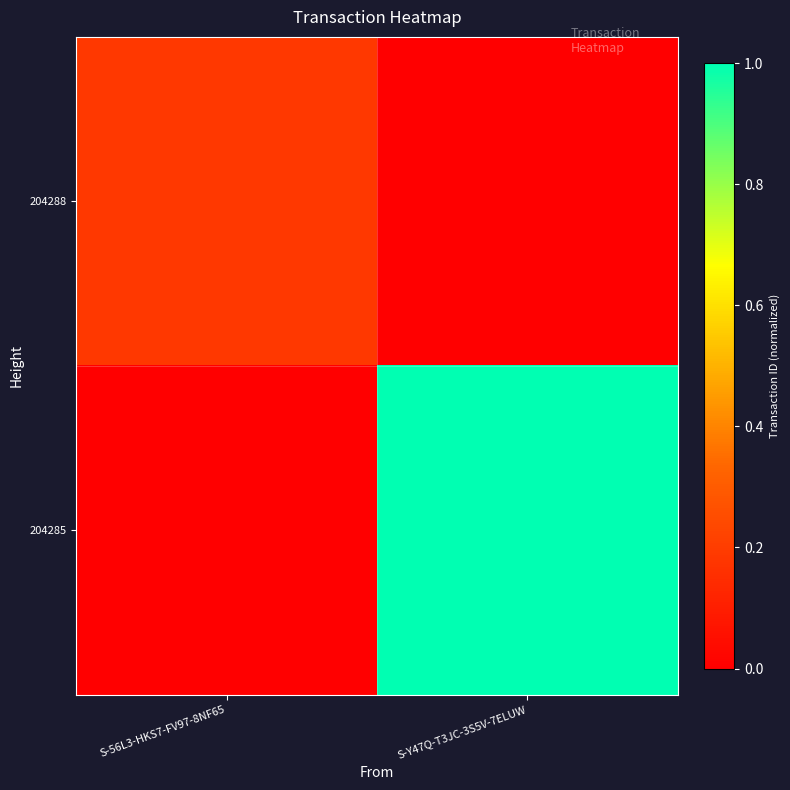

At S-56L3-HKS7-FV97-8NF65, list the series in order from largest to smallest.

204288, 204285